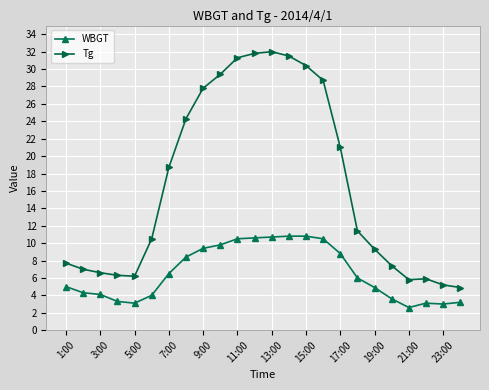

Rank the series by their maximum value, from highest to lowest.

Tg, WBGT